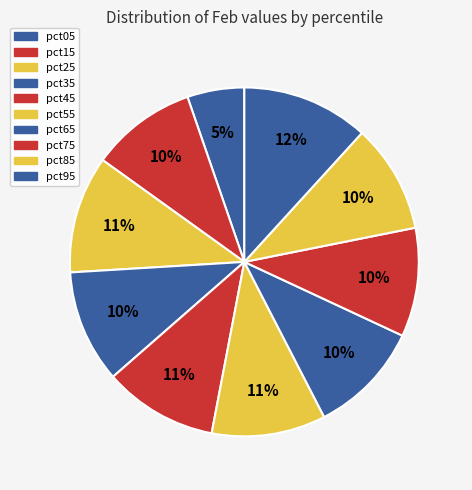

Do pct25 and pct85 together represent more than half of the pie?

No